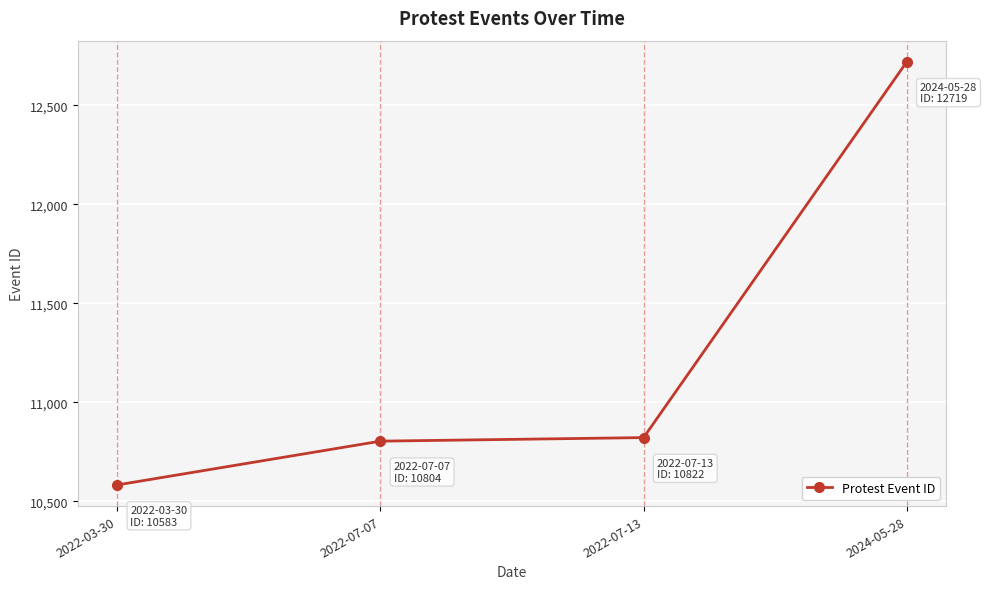

Reading left to right, what are all the values shown in this chart?

2022-03-30=10583	2022-07-07=10804	2022-07-13=10822	2024-05-28=12719